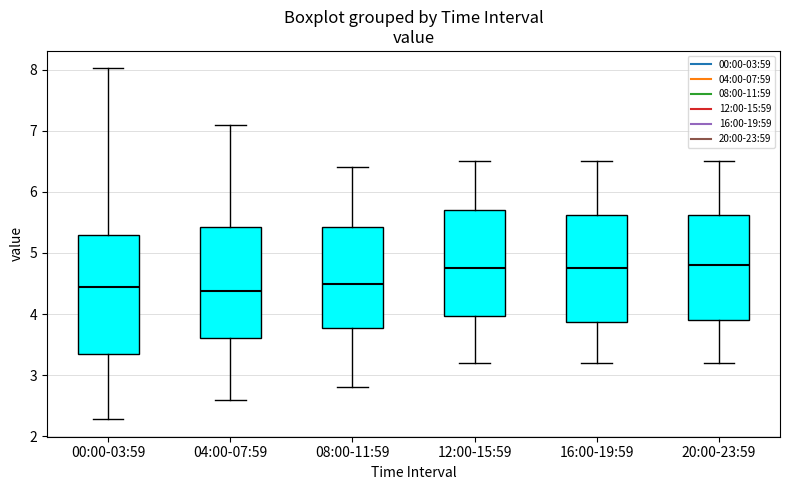

Reading left to right, read every box against the y-axis: the position of its median line, the range the box covers, and the ends of its whiskers. The values are not printed on the chart, so give them approximately, as read against the axis.

00:00-03:59: median 4.5, box 3.4 to 5.3, whiskers 2.3 to 8.0
04:00-07:59: median 4.4, box 3.6 to 5.4, whiskers 2.6 to 7.1
08:00-11:59: median 4.5, box 3.8 to 5.4, whiskers 2.8 to 6.4
12:00-15:59: median 4.8, box 4.0 to 5.7, whiskers 3.2 to 6.5
16:00-19:59: median 4.8, box 3.9 to 5.6, whiskers 3.2 to 6.5
20:00-23:59: median 4.8, box 3.9 to 5.6, whiskers 3.2 to 6.5